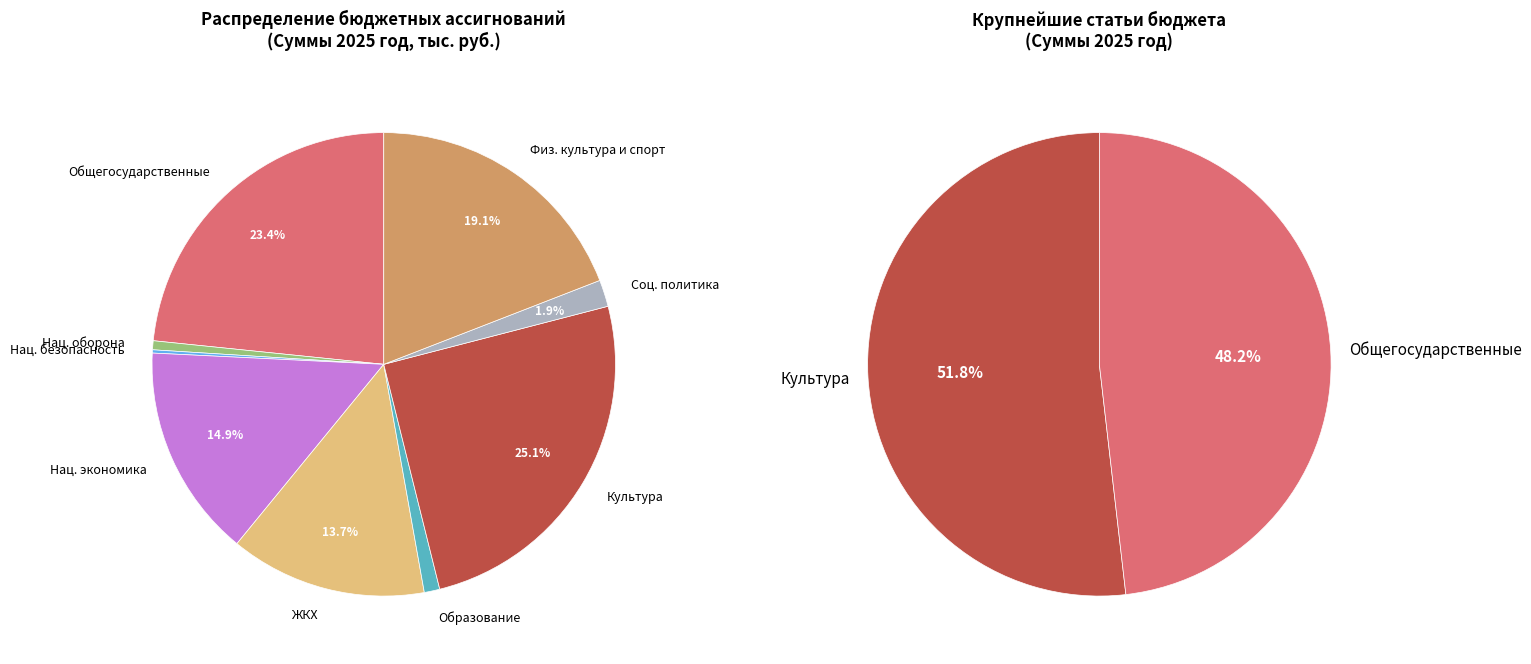

Which slice is the largest?

КУЛЬТУРА, КИНЕМАТОГРАФИЯ